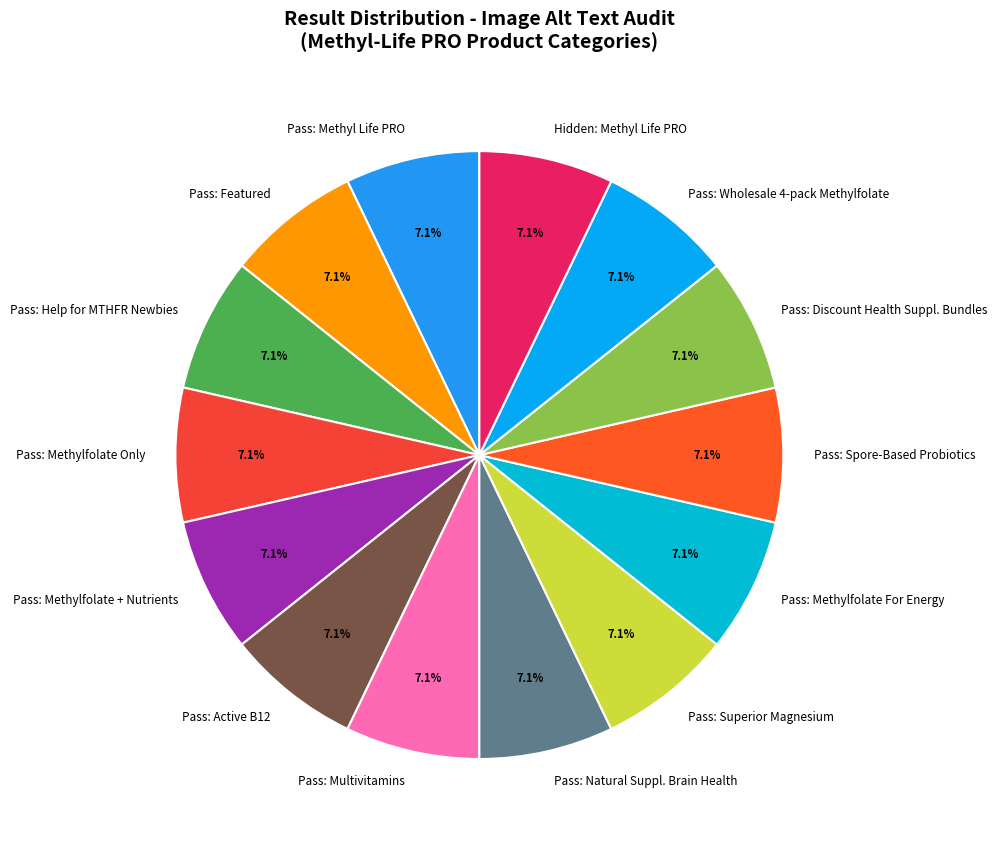

What is the total percentage of Pass: Natural Suppl. Brain Health and Pass: Help for MTHFR Newbies?

14.3%